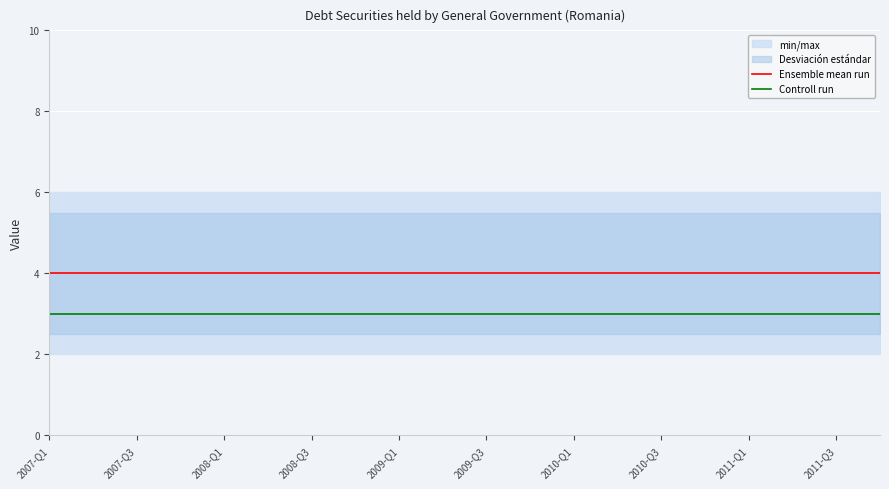

What value does the Ensemble mean run series have at 2010-Q3?

4